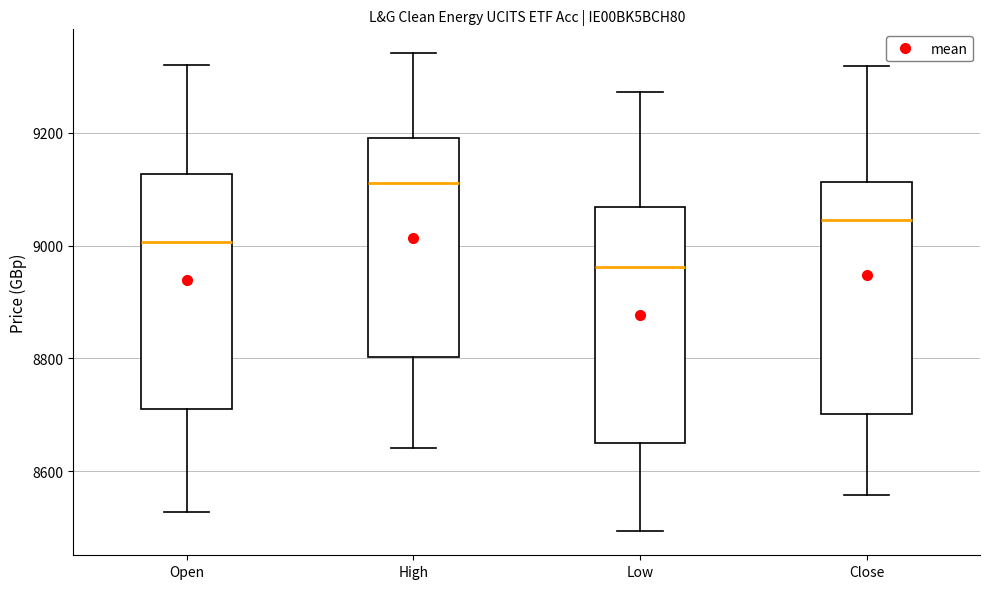

Where is the lower edge of the box for Low on the y-axis? The values are not printed on the chart, so give them approximately, as read against the axis.

8640